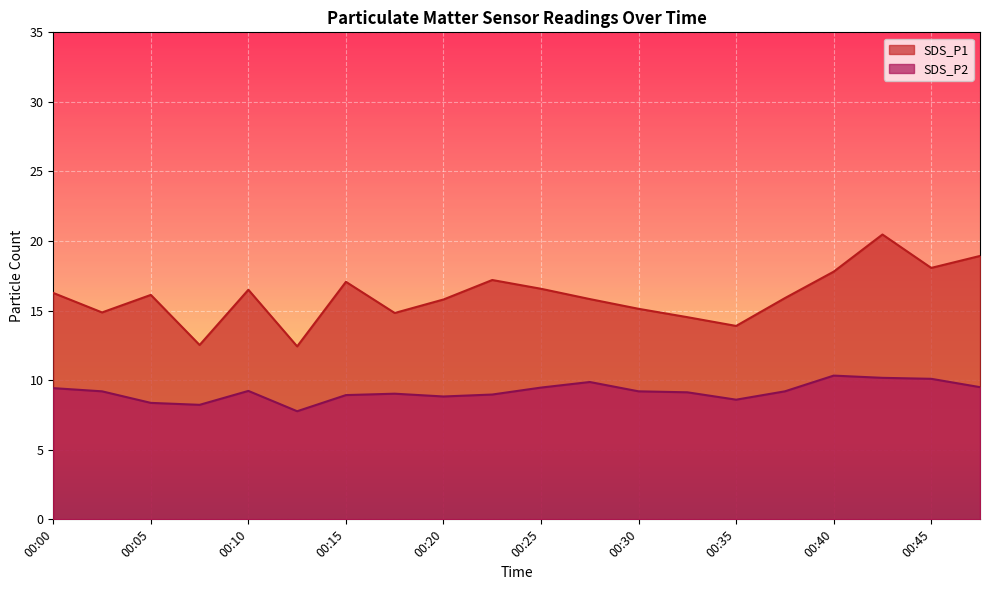

List the labels in order of SDS_P1 value, smallest first.

00:13, 00:08, 00:35, 00:32, 00:18, 00:03, 00:30, 00:20, 00:27, 00:37, 00:05, 00:00, 00:10, 00:25, 00:15, 00:23, 00:40, 00:45, 00:47, 00:42